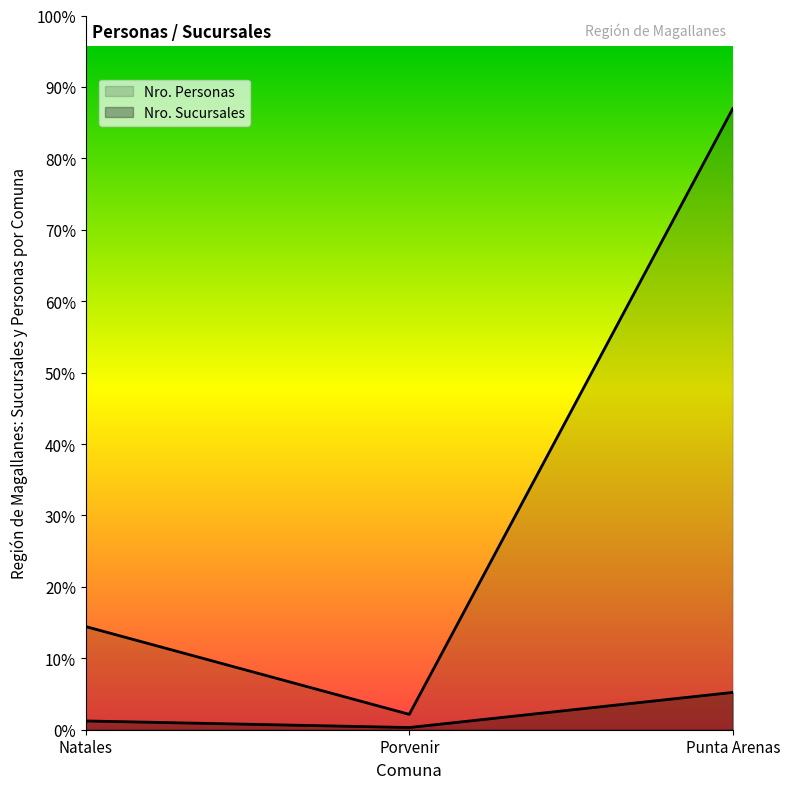

How many series are shown in this chart?

2